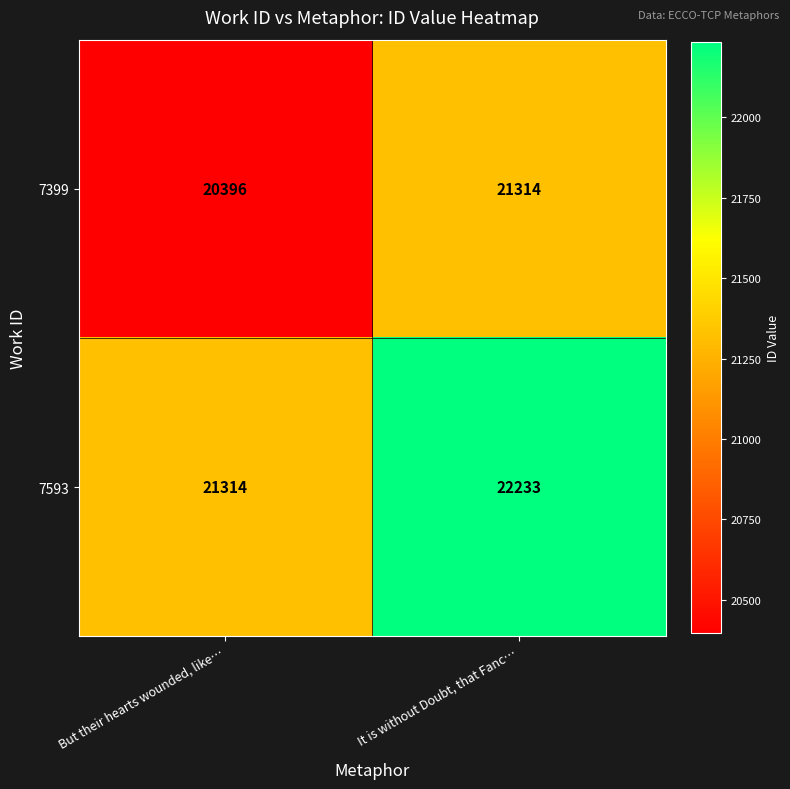

Which category has the highest value across all series?

It is without Doubt, that Fanc…